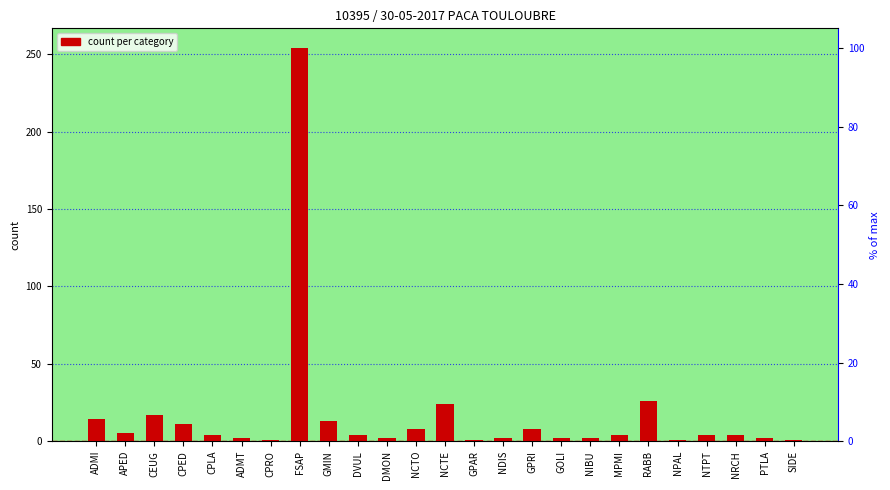

Where does the data first go above 4?

ADMI